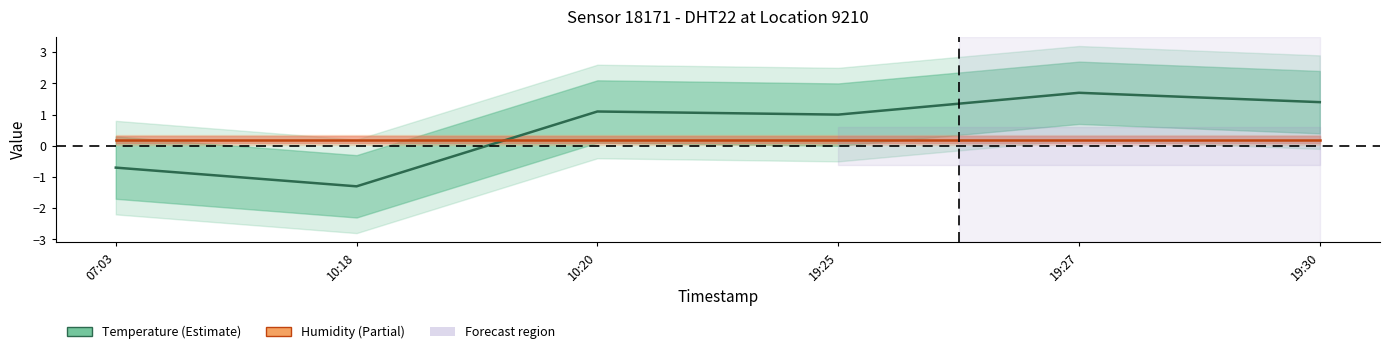

What is the total value across all series at 19:27?

1.9